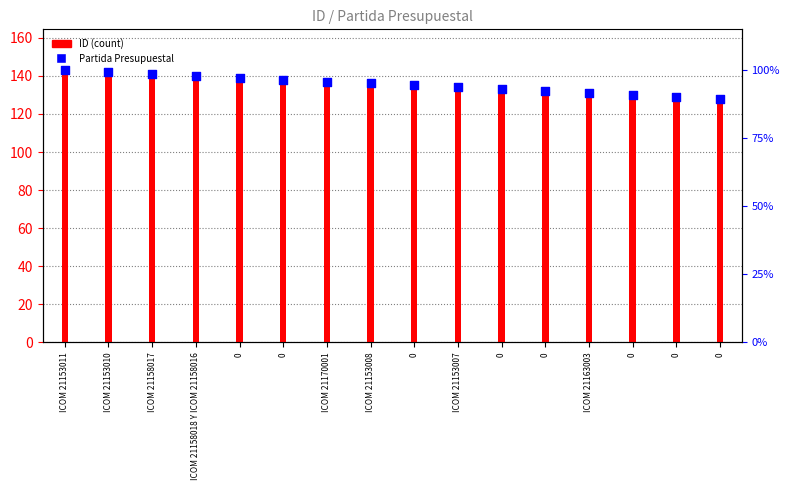

Which series contains the lowest Y value?

ID